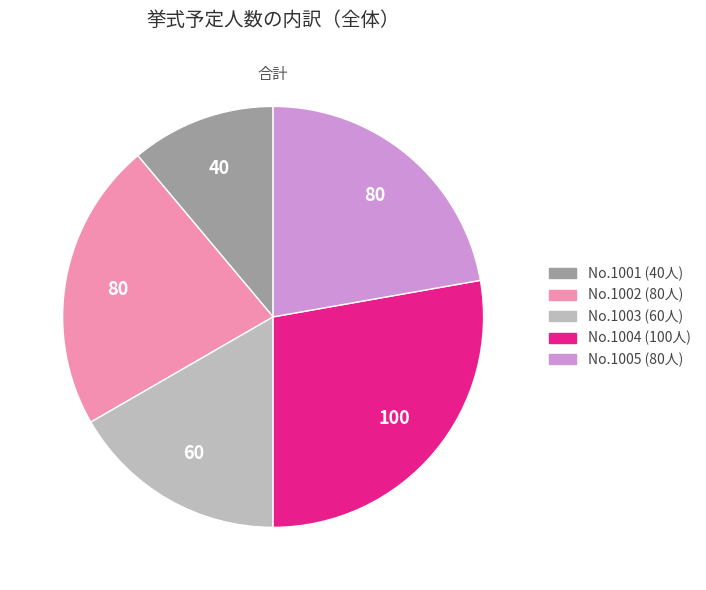

Is there any slice that represents more than half of the pie?

No